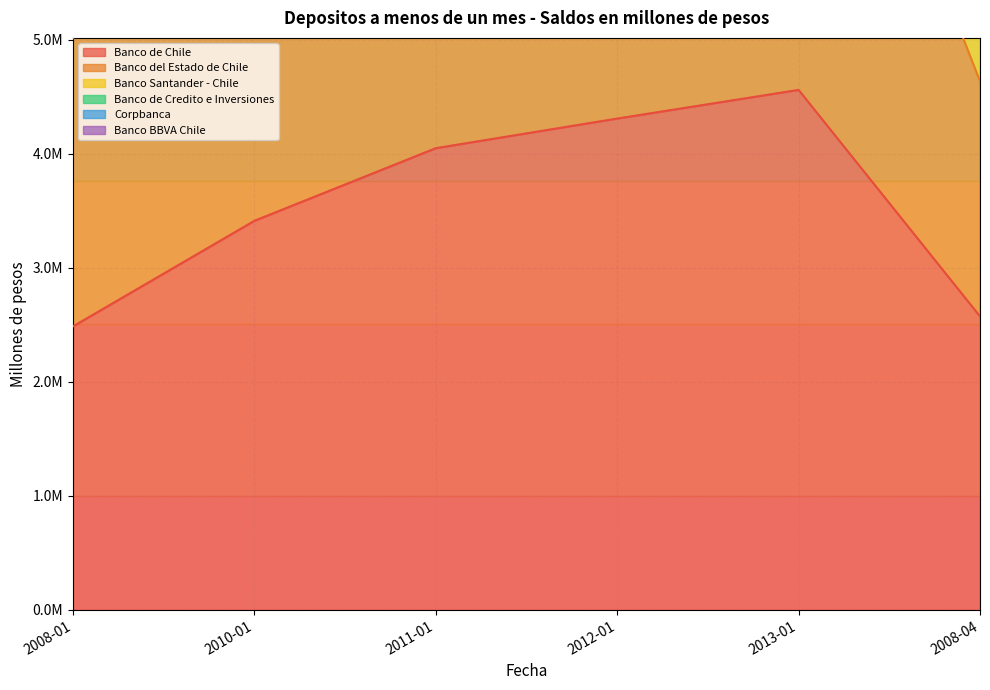

Which label corresponds to the largest value in the chart?

2013-01